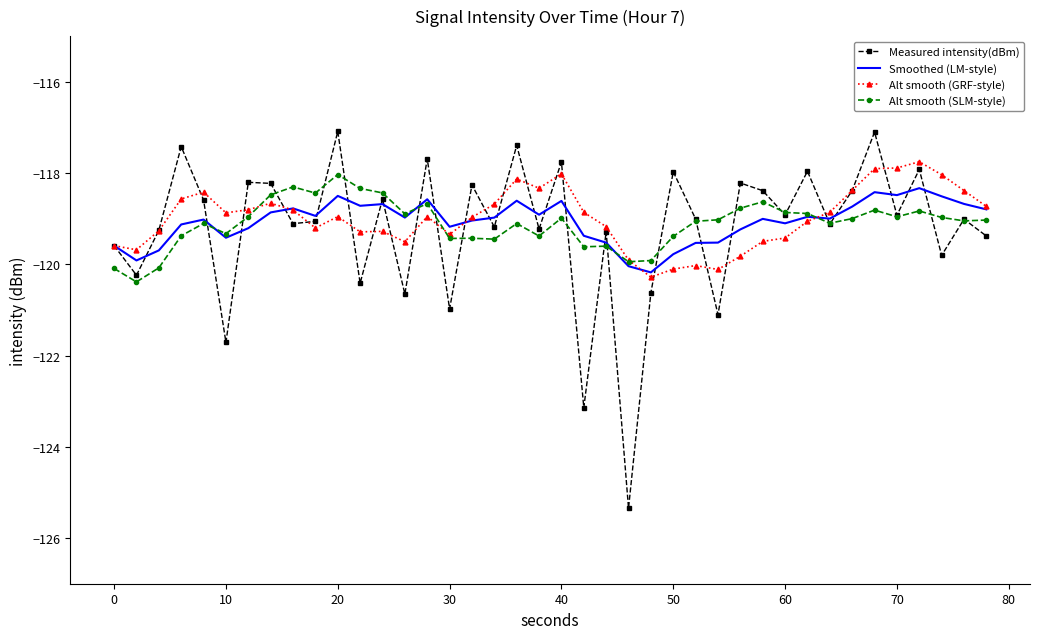

Which series has the largest range (max minus min)?

Measured intensity(dBm)